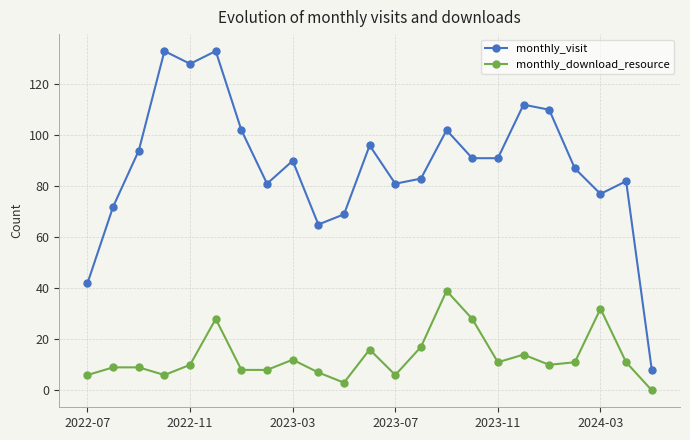

True or false: monthly_visit and monthly_download_resource intersect in this chart.

False